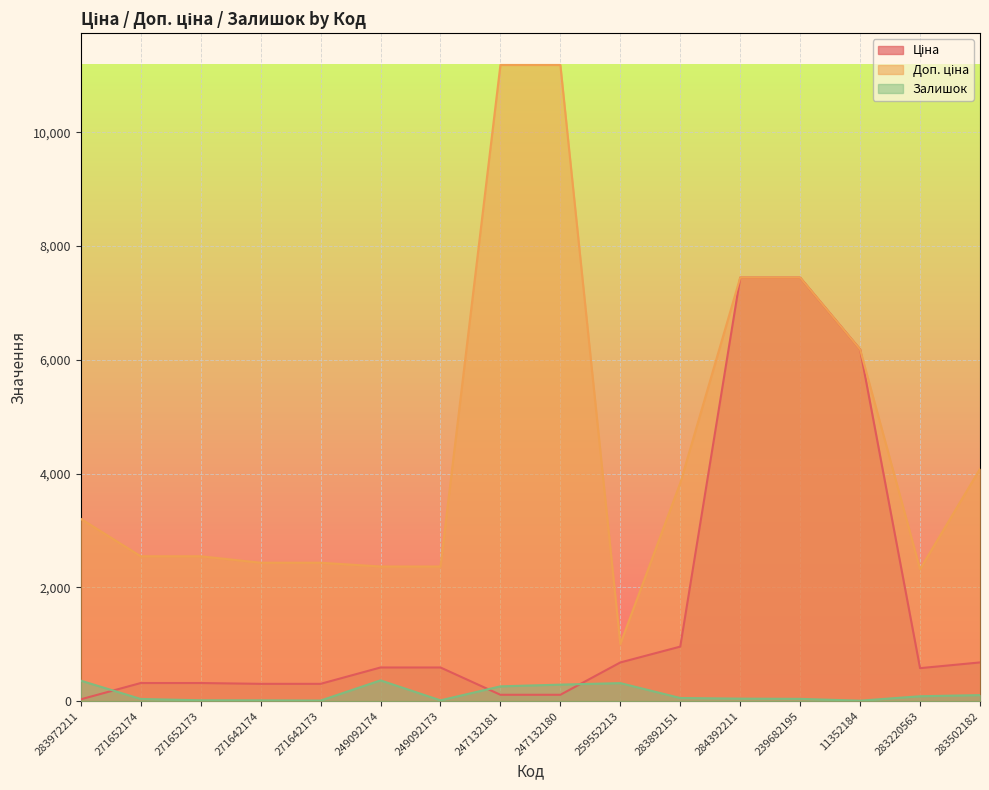

What is the maximum value for Залишок?

365.0